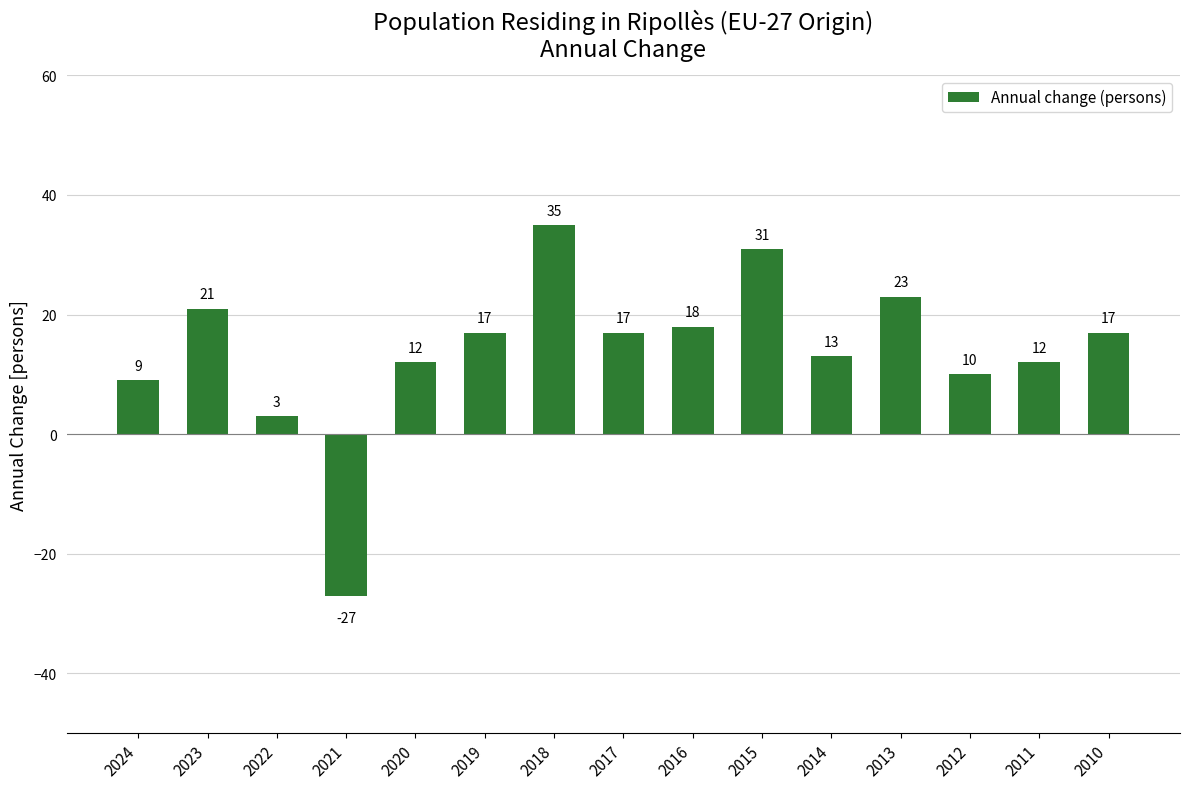

Are the bars horizontal?

No